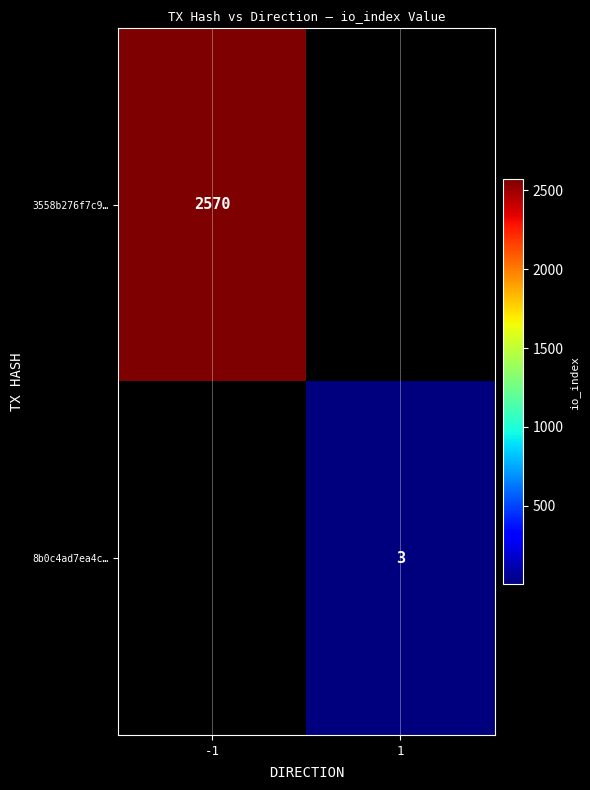

The value of 3558b276f7c9… at -1 is 2570. True or false?

True